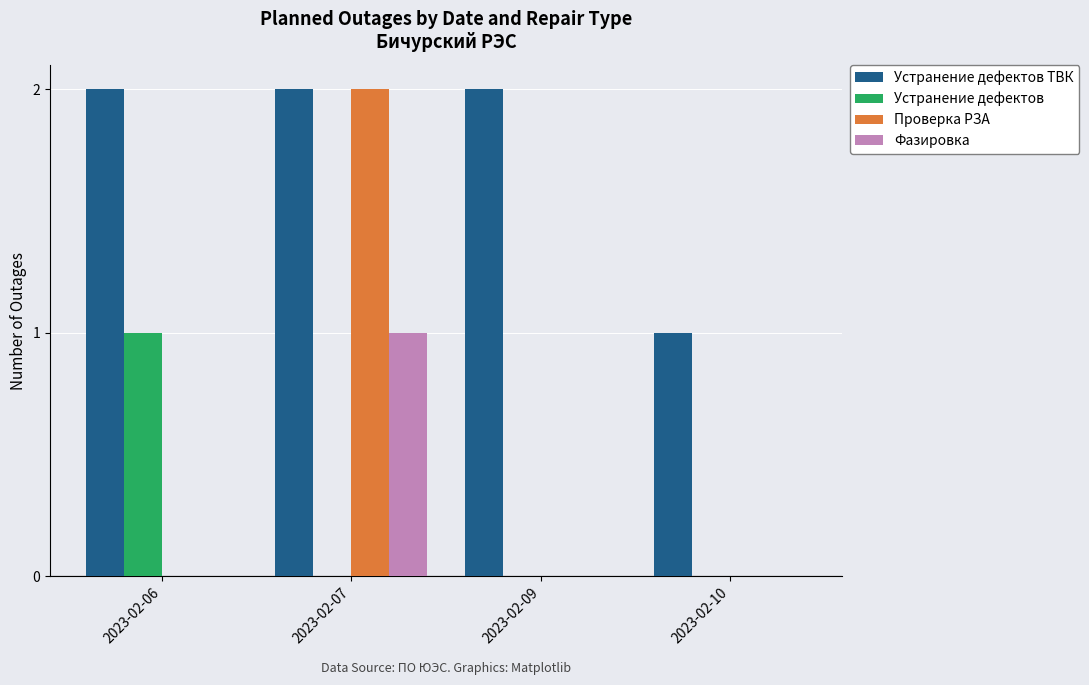

Does the chart contain stacked bars?

No